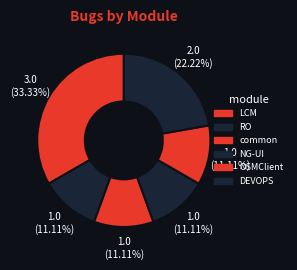

Is it true that RO is 6% of the pie?

False